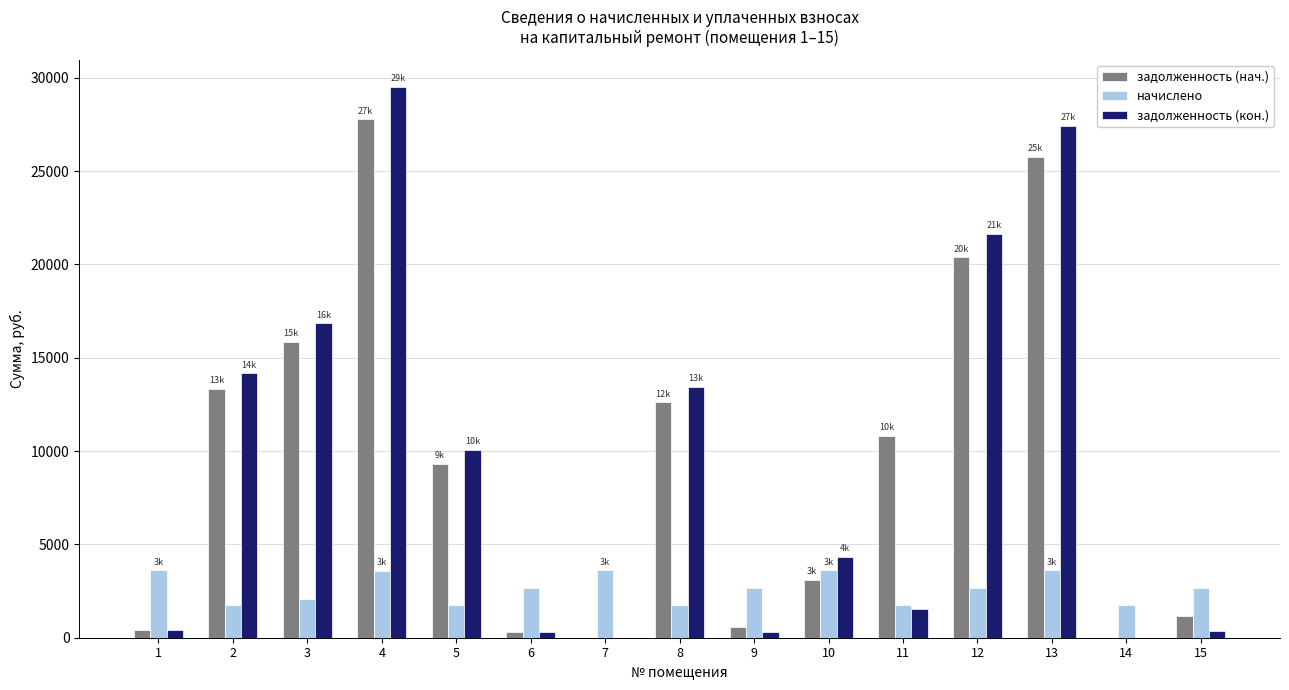

What is the total value across all series at 12?

44650.4